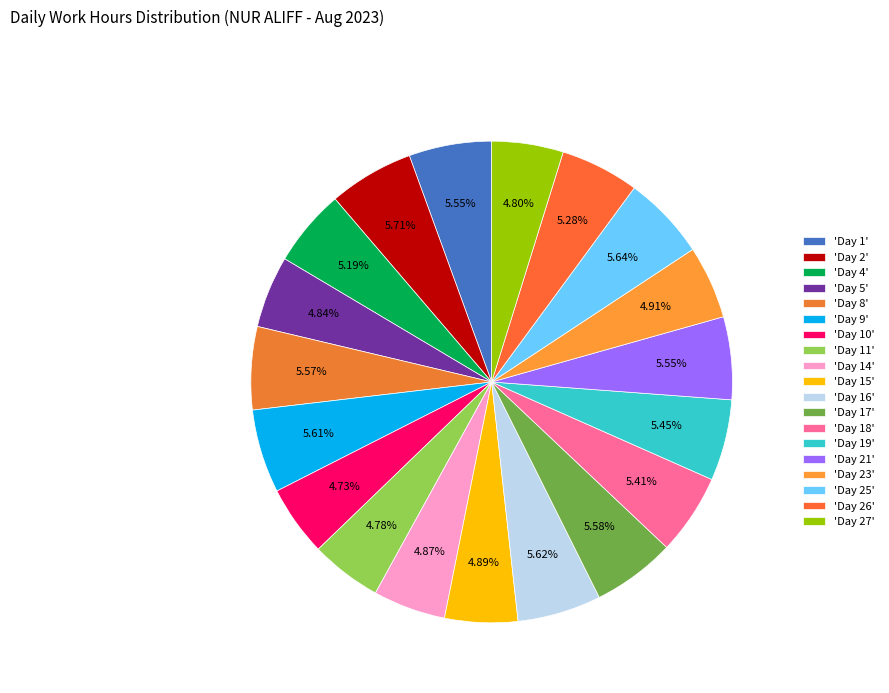

How many segments does this pie chart have?

19